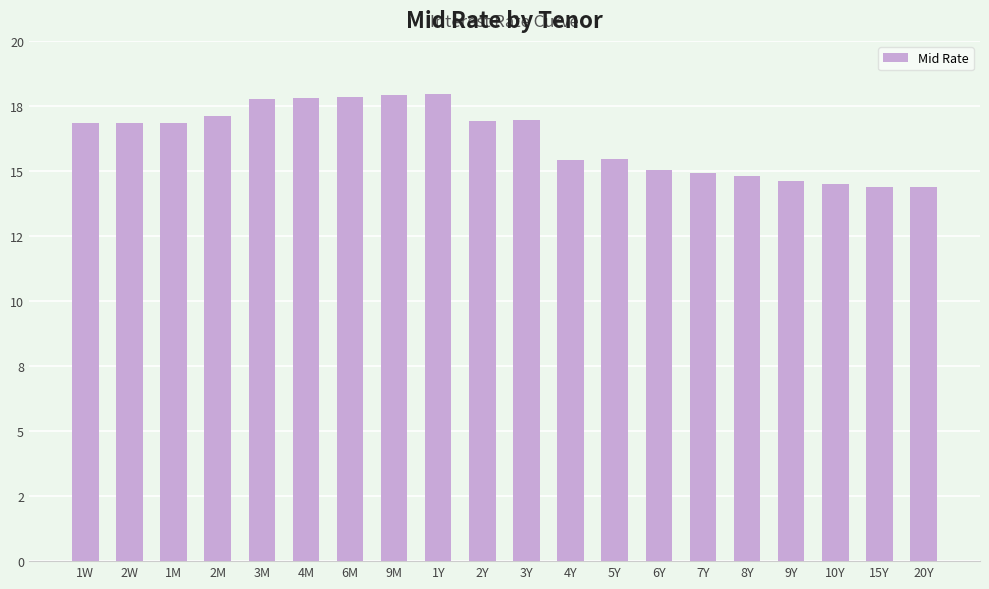

Does the chart contain any negative values?

No